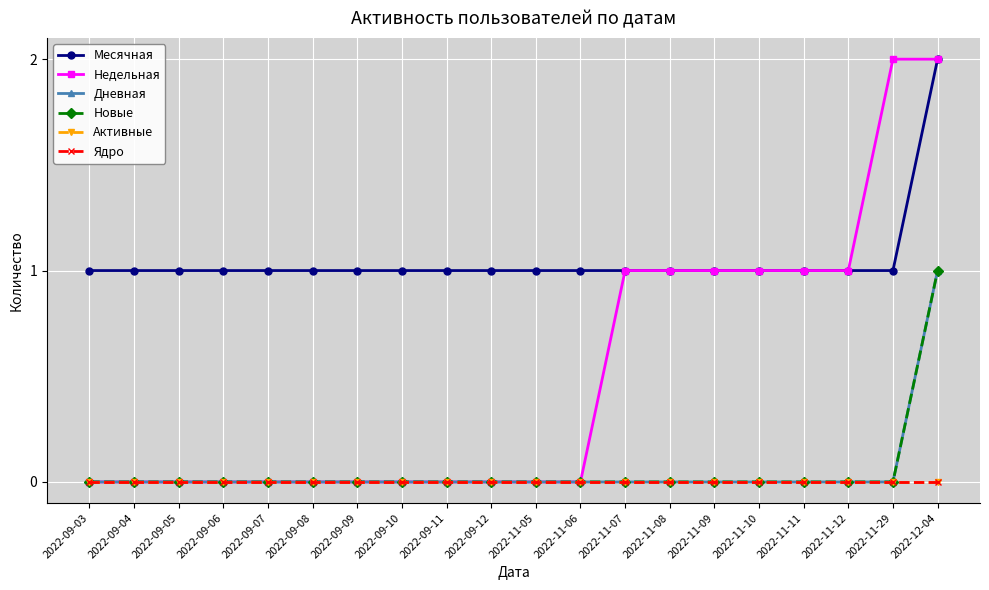

True or false: Недельная and Новые cross at least once.

False